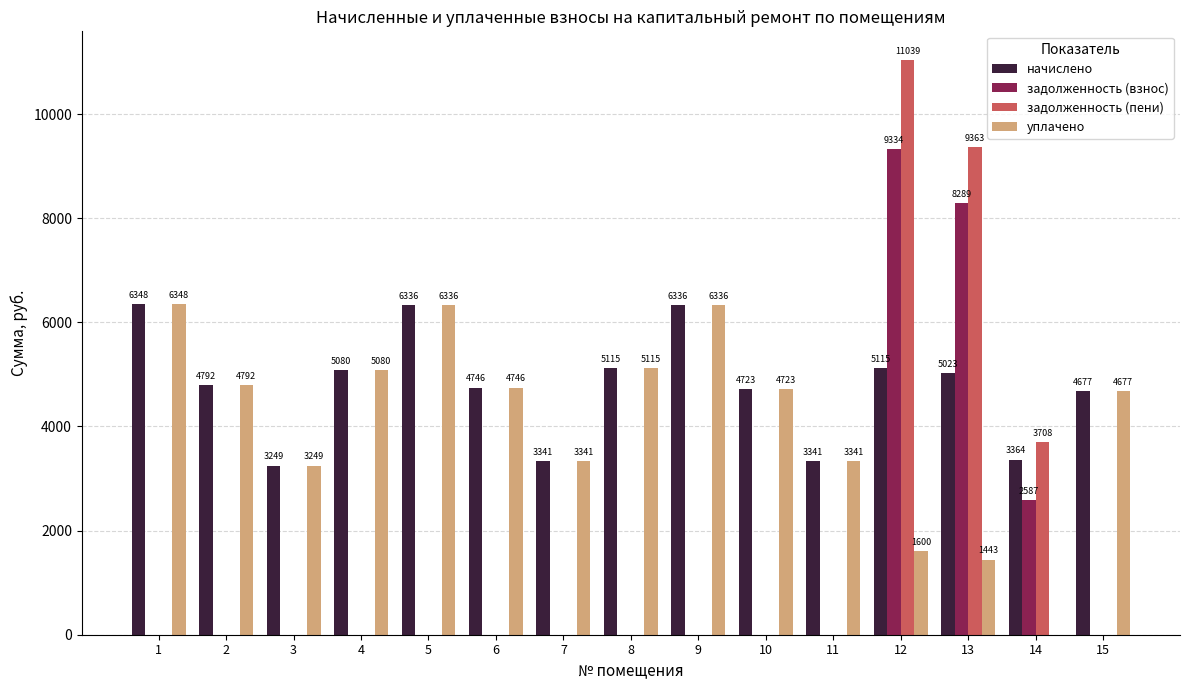

What are all the series names shown in the legend?

начислено, задолженность (взнос), задолженность (пени), уплачено